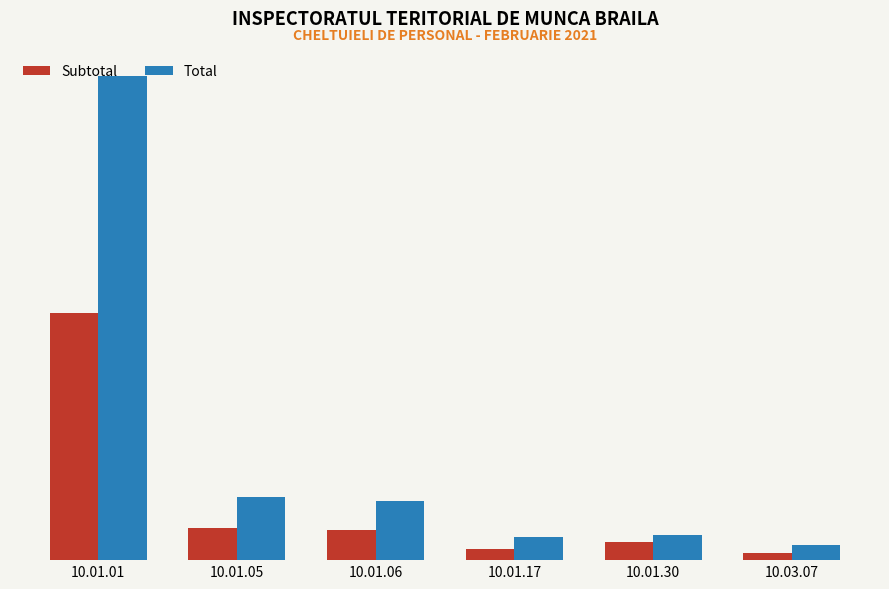

What is the maximum value for Total?

495832